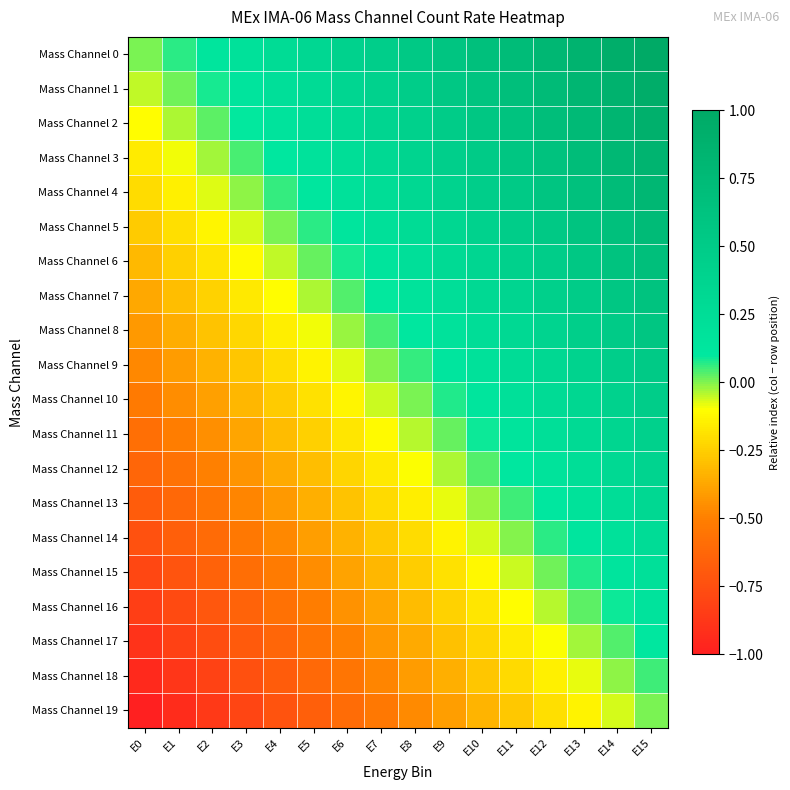

Which series has the largest total across all categories?

Mass Channel 0